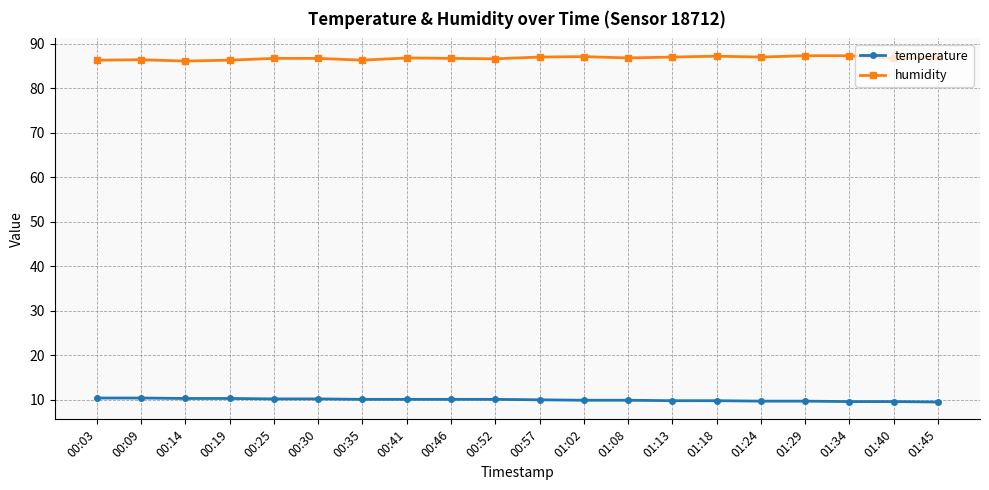

Rank the series at 01:40 from lowest to highest value.

temperature, humidity